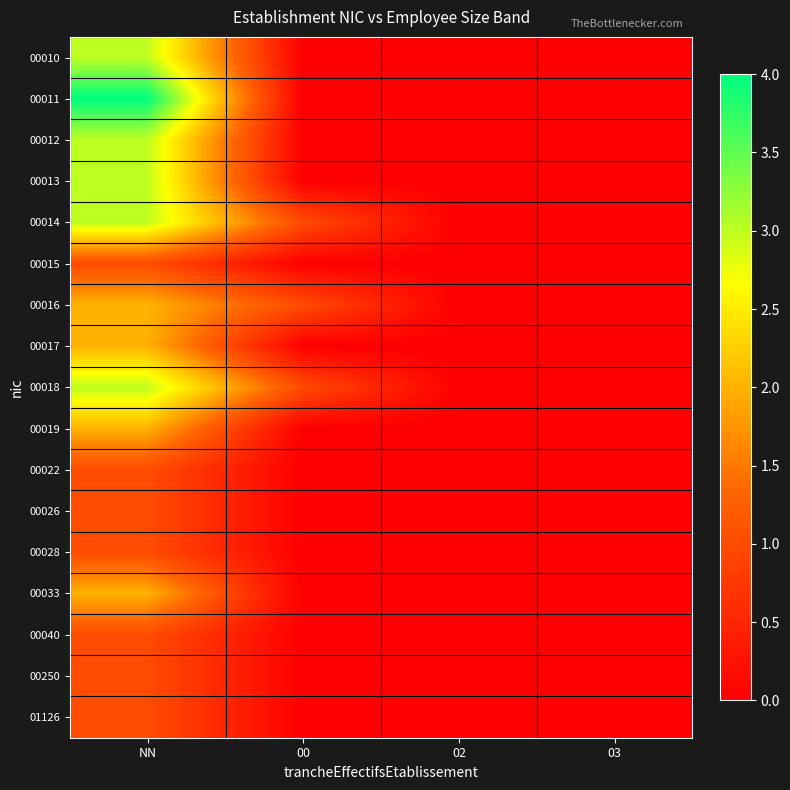

Rank the series by their maximum value, from highest to lowest.

00011, 00010, 00012, 00013, 00014, 00018, 00016, 00017, 00019, 00033, 00015, 00022, 00026, 00028, 00040, 00250, 01126